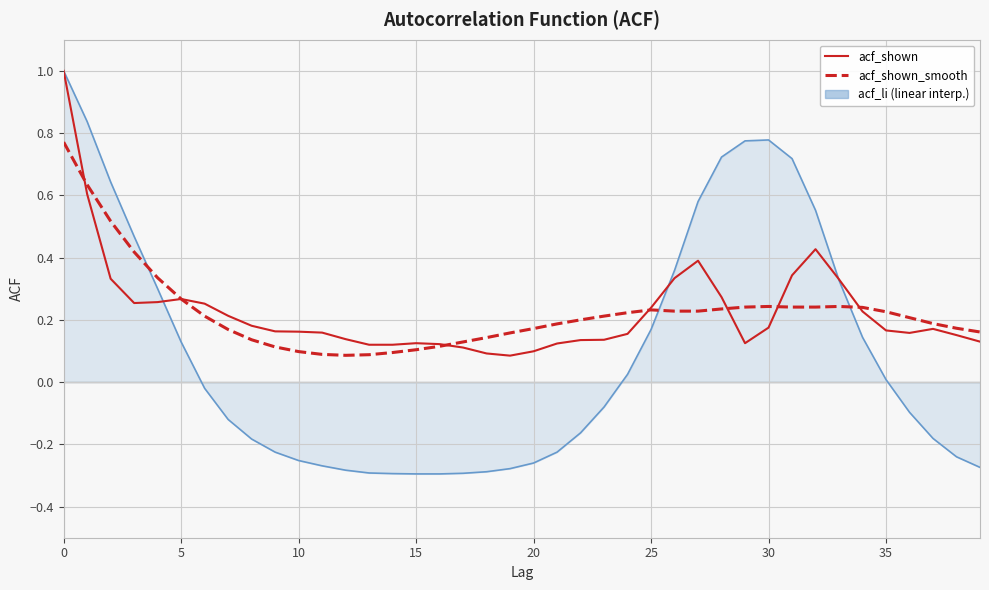

What is the greatest value displayed?

1.0